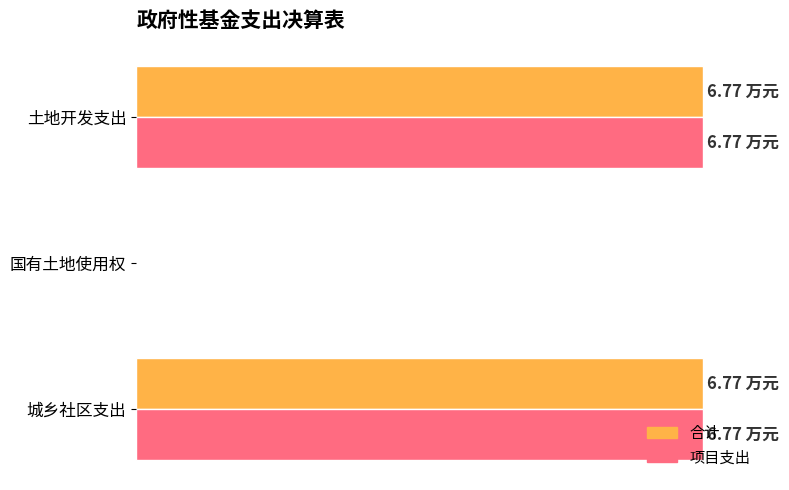

What are all the series names shown in the legend?

合计, 项目支出